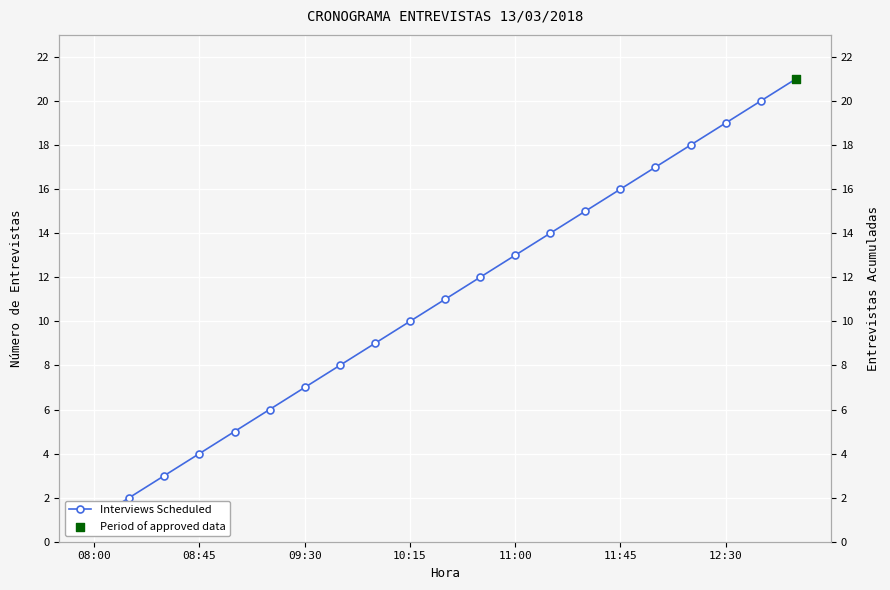

What is the ratio of the value at 10 to the value at 9?

1.1